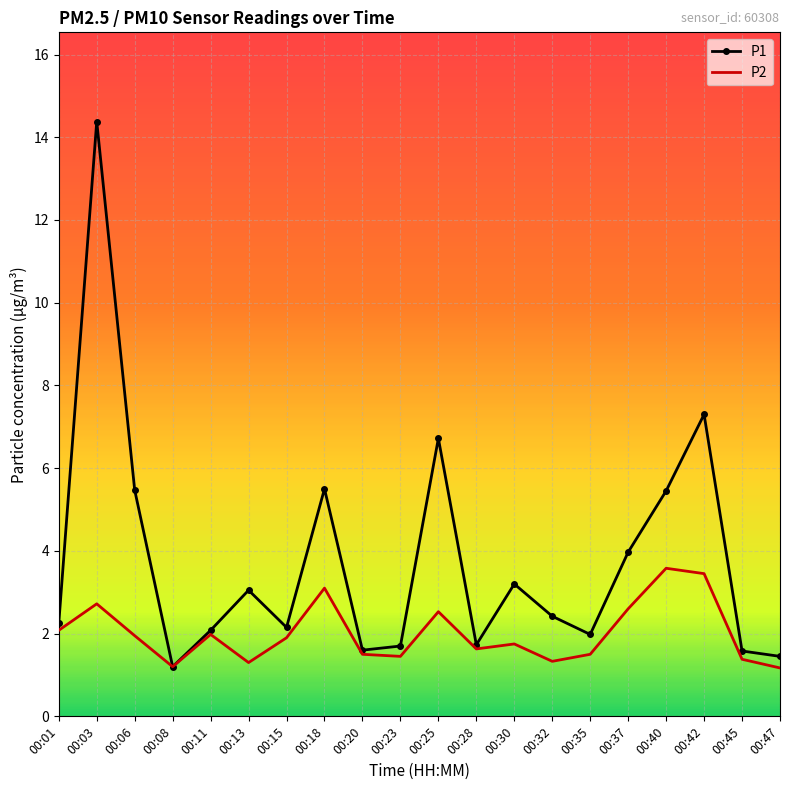

Which series has the largest total across all categories?

P1